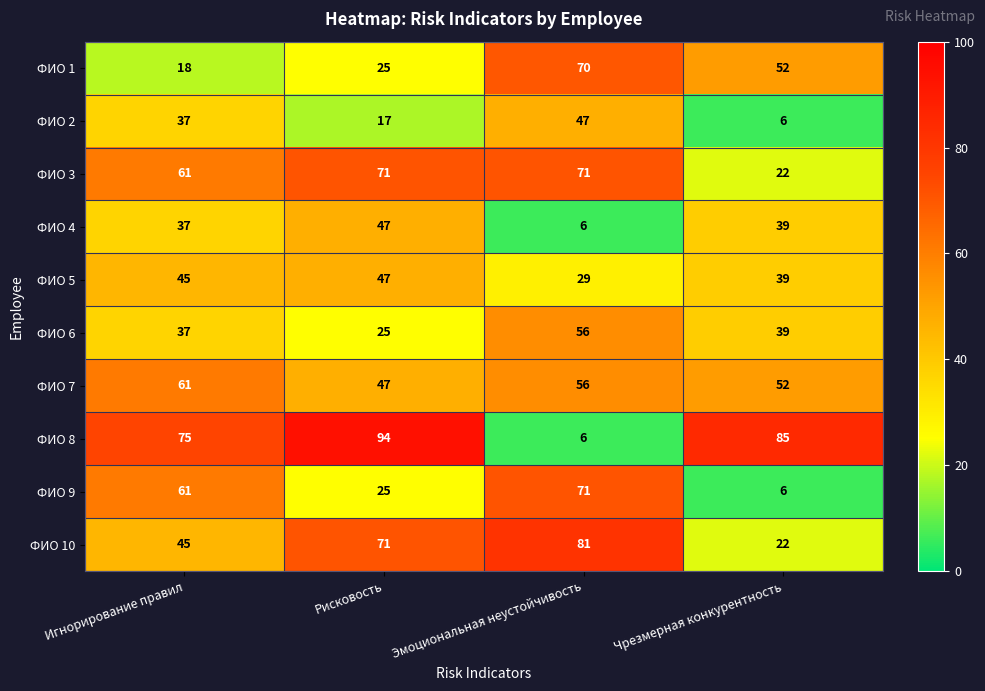

What is the difference between the maximum and minimum values in the ФИО 4 series?

41